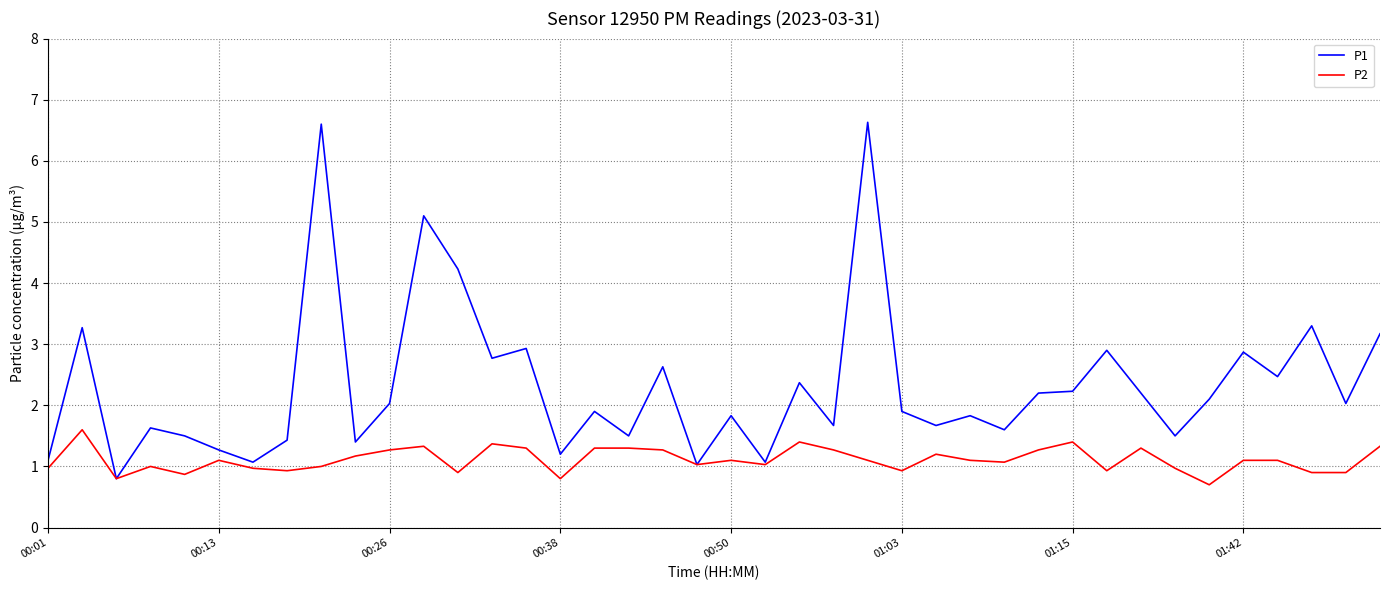

Which series has the largest total across all categories?

P1